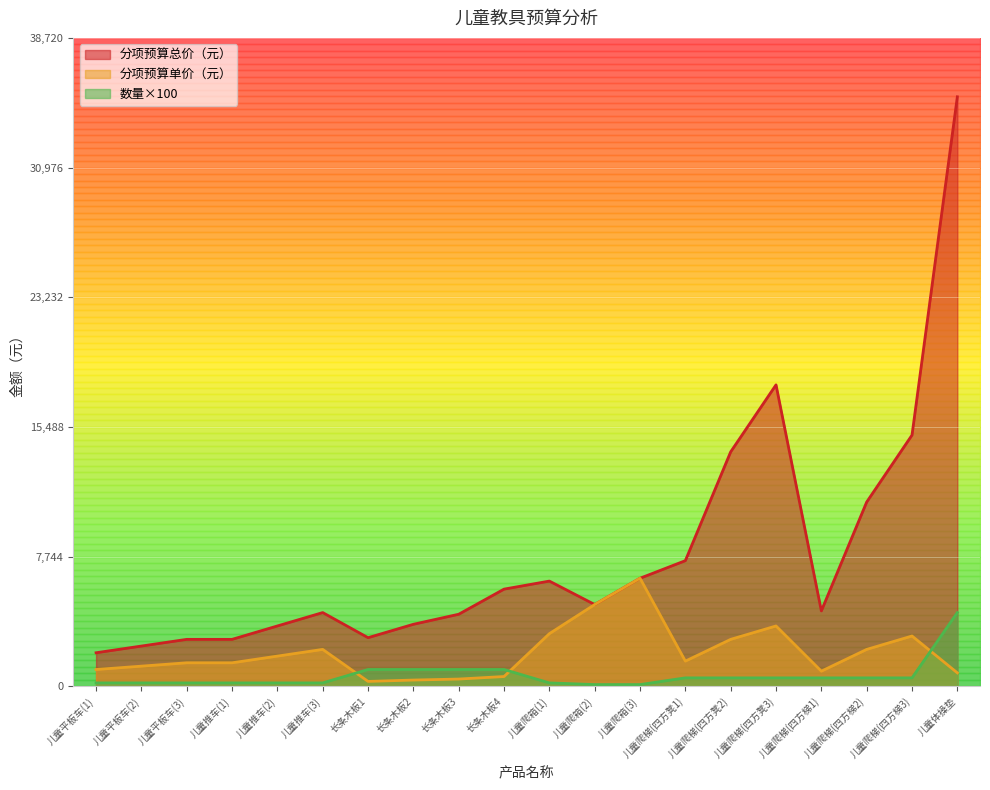

What is the value of the 分项预算单价（元） point at the 5th from the left?

1800